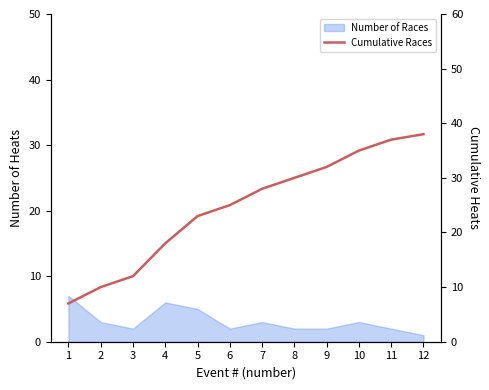

What is the value of the 8th point from the left?

30